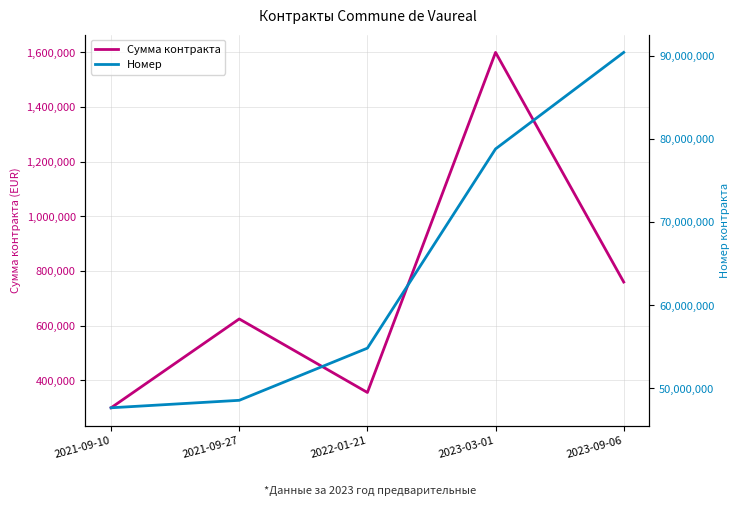

Reading left to right, extract all data points from this chart.

Сумма контракта: 300000	625000	356000	1600000	760000
Номер: 47652851	48552502	54832585	78823185	90442692